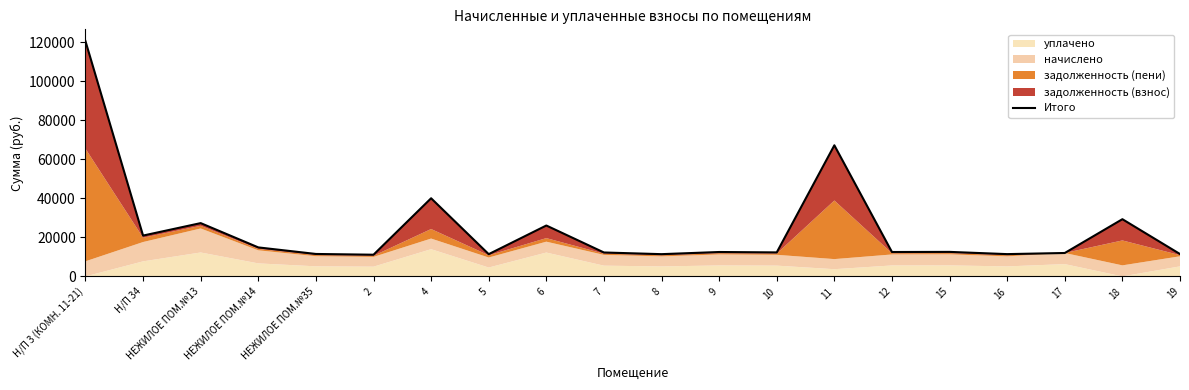

At which label is the value closest to 65874?

11